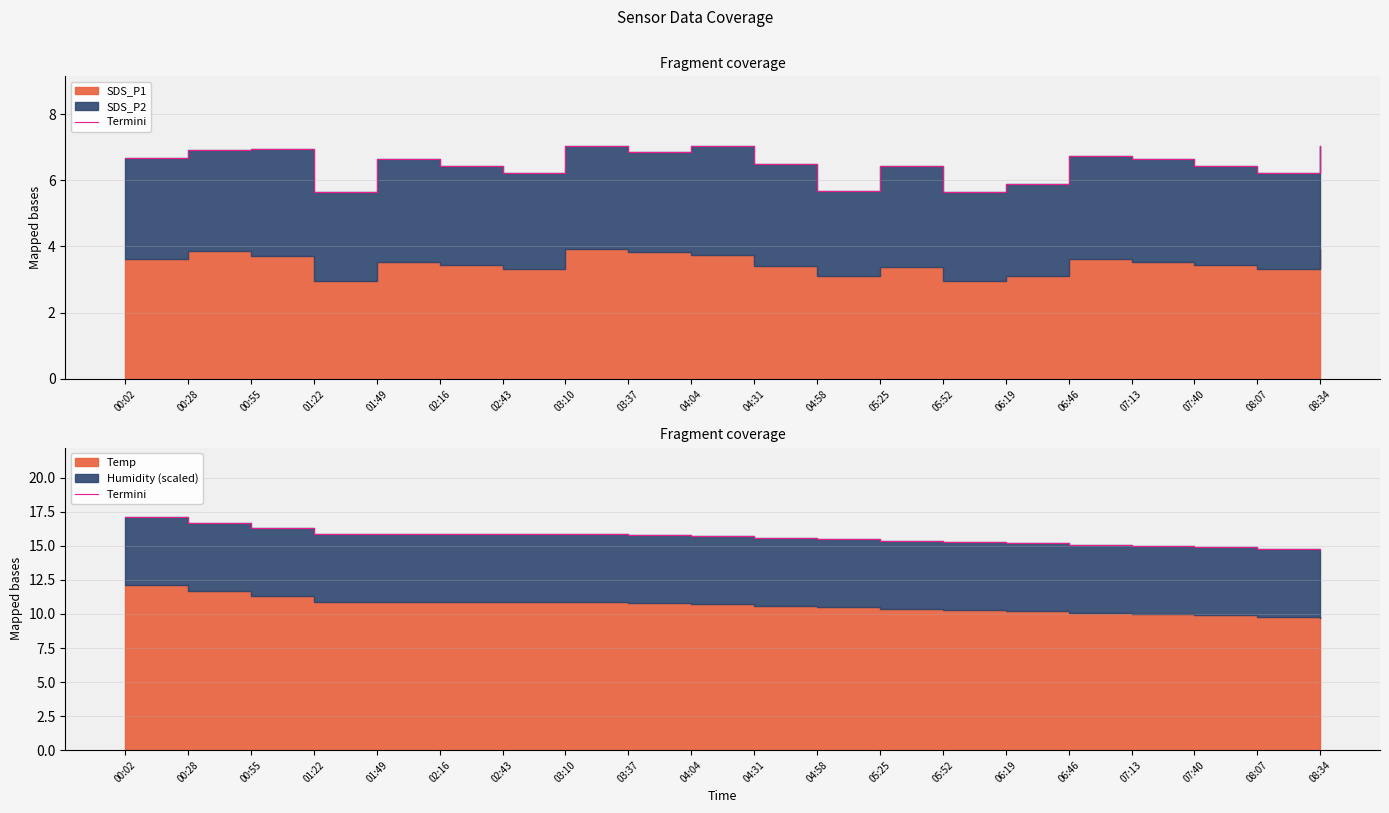

Is it true that the value at 05:52 is 3.8?

False